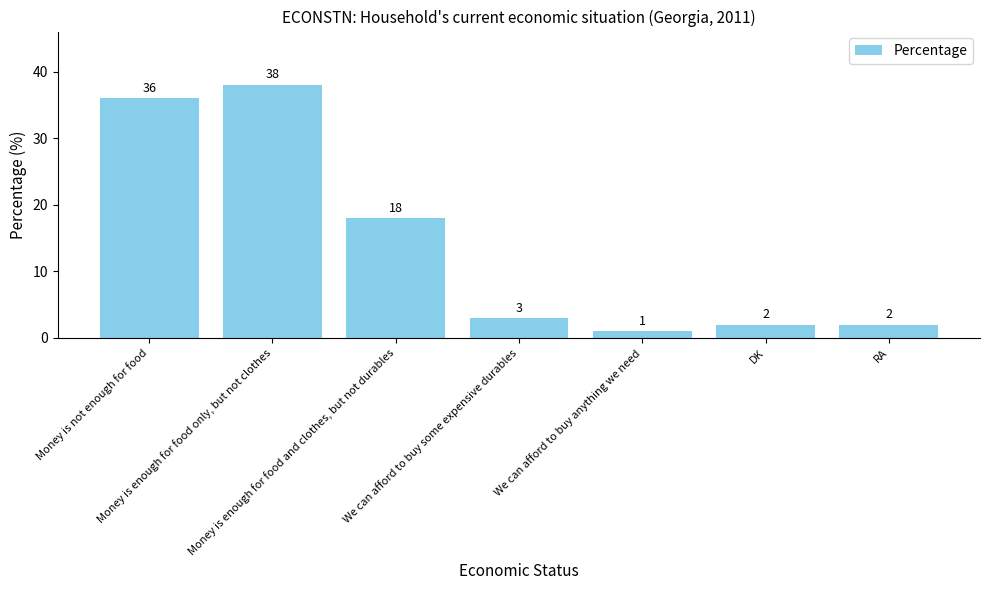

What is the sum of all values?

100